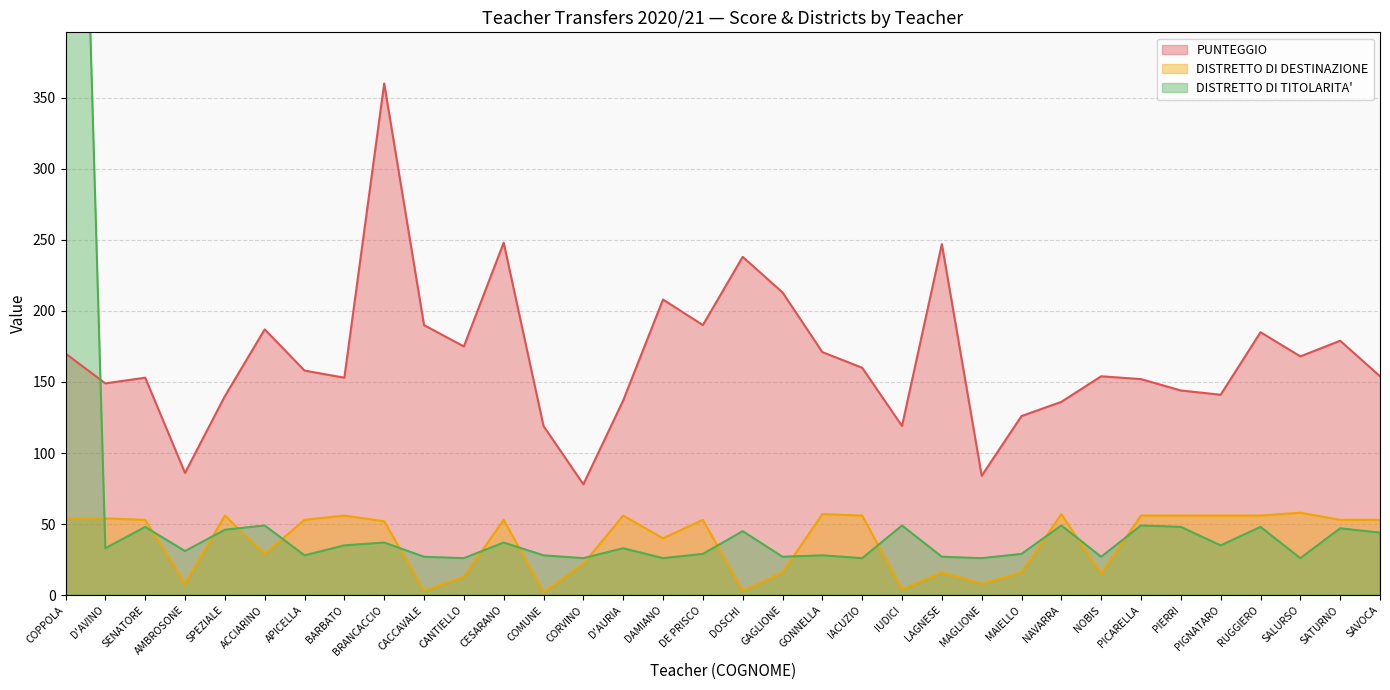

Does the chart have visible grid lines?

Yes